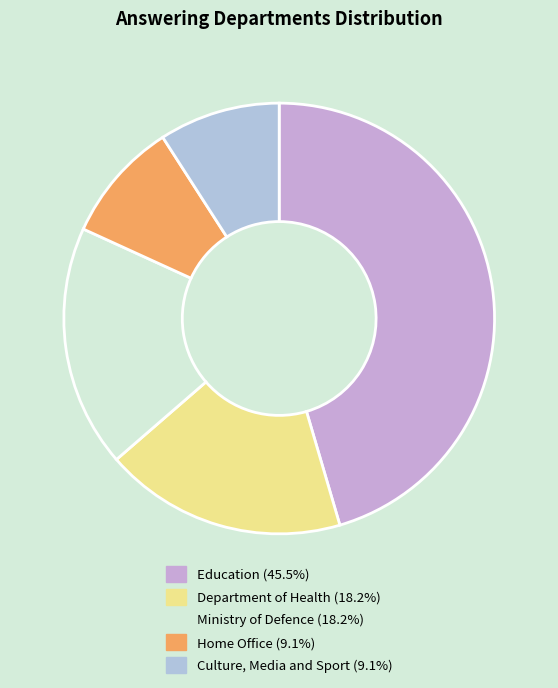

Count the number of slices in the pie.

5